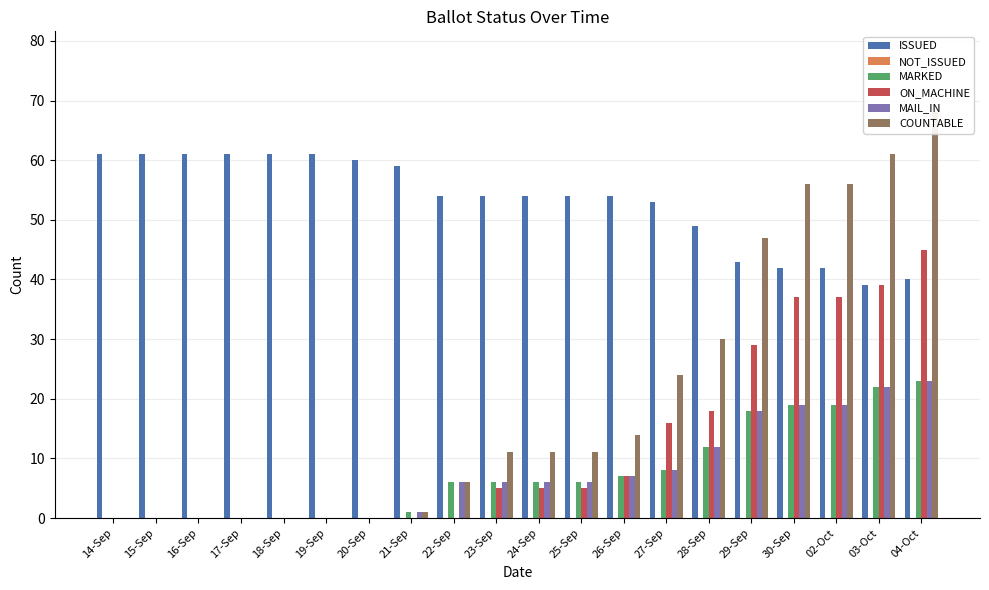

Rank the categories by NOT_ISSUED value from highest to lowest.

14-Sep, 15-Sep, 16-Sep, 17-Sep, 18-Sep, 19-Sep, 20-Sep, 21-Sep, 22-Sep, 23-Sep, 24-Sep, 25-Sep, 26-Sep, 27-Sep, 28-Sep, 29-Sep, 30-Sep, 02-Oct, 03-Oct, 04-Oct